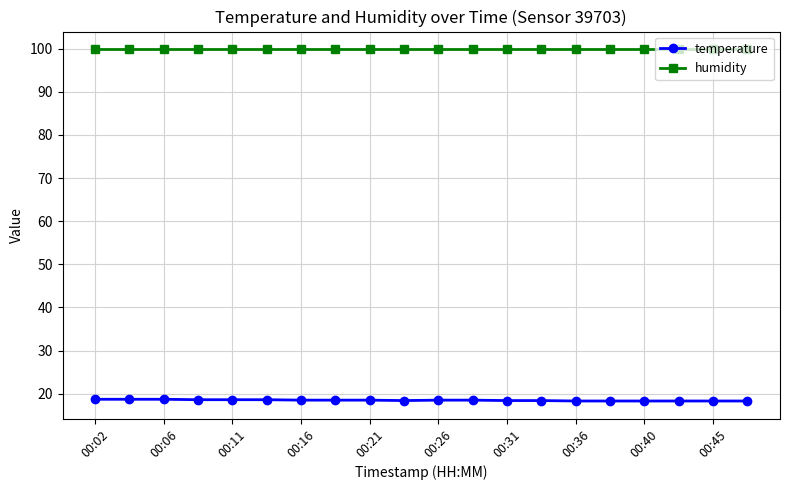

Rank the series by their average value, from highest to lowest.

humidity, temperature